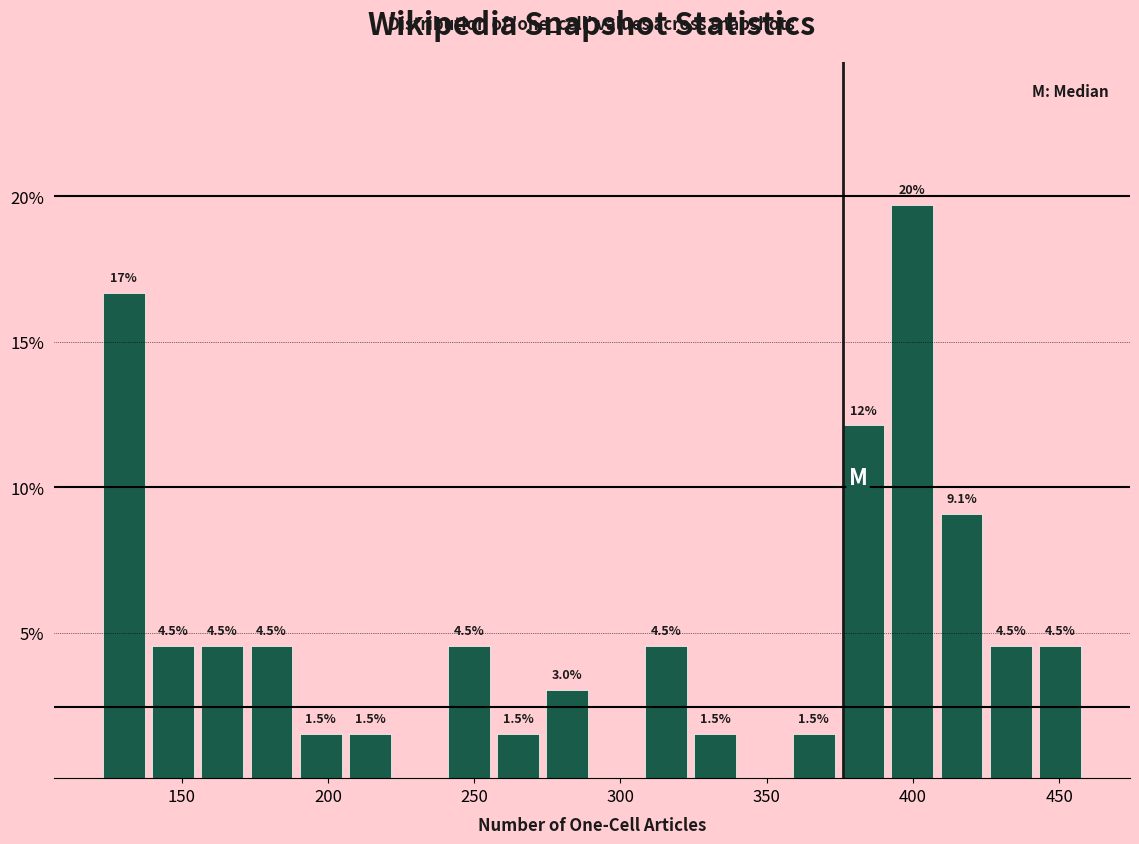

Read against the x-axis, roughly where is the centre of the tallest bar?

400